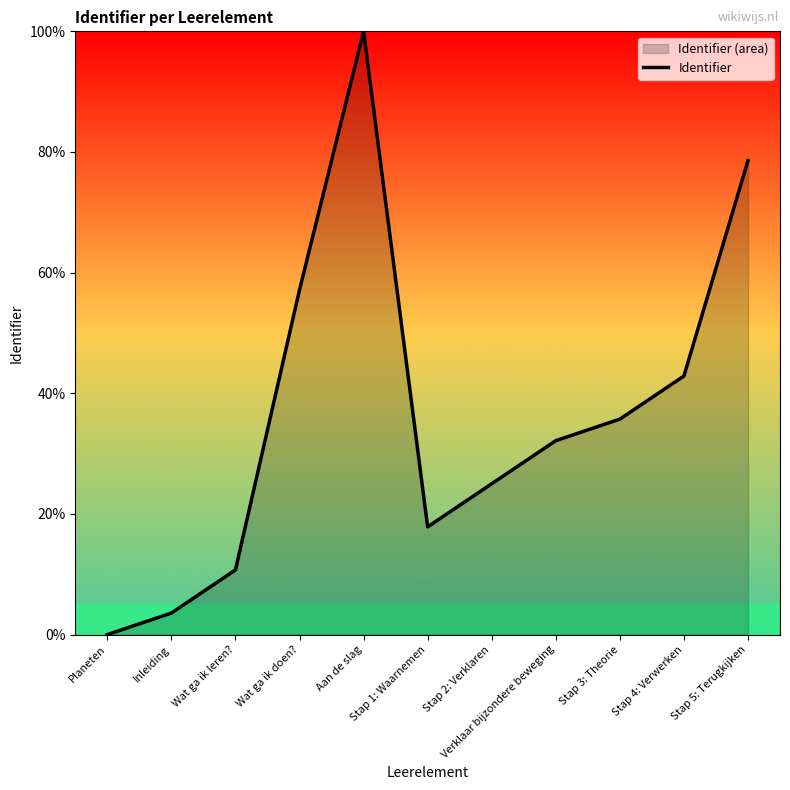

What is the difference between the values at Stap 4: Verwerken and Stap 2: Verklaren?

17.9